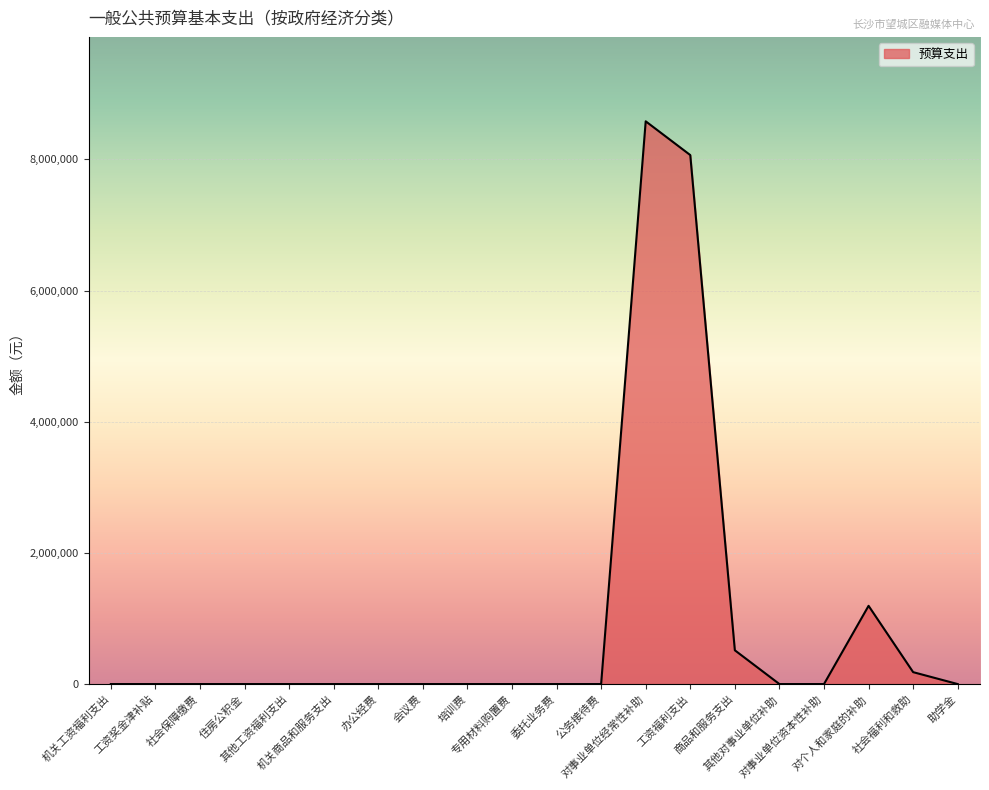

Count the number of values greater than 0.

5